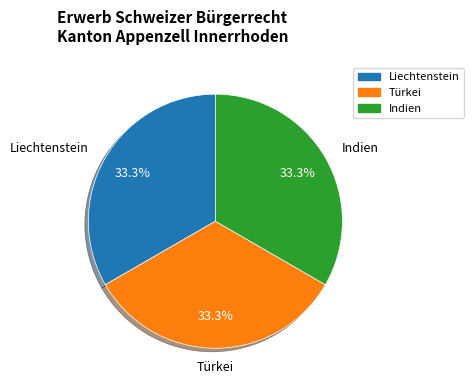

To the nearest percent, what is the difference between the largest and smallest slice percentages?

0%